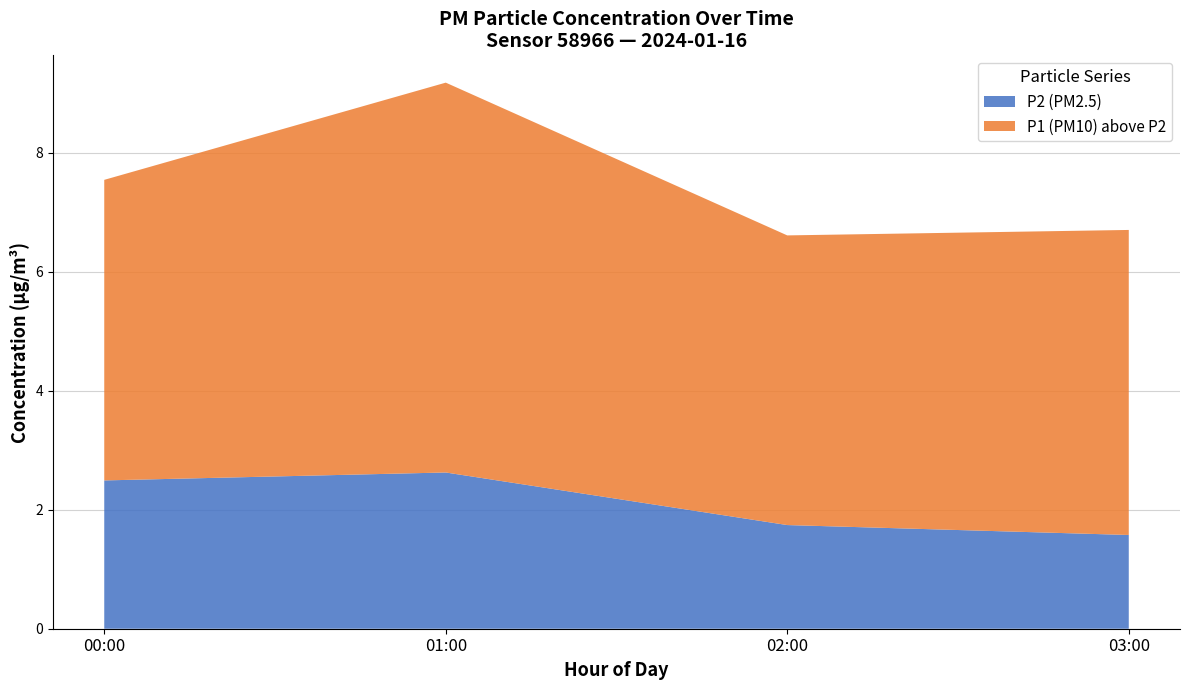

Reading left to right, what are the values for P2 (PM2.5)?

00:00=2.5	01:00=2.6	02:00=1.7	03:00=1.6